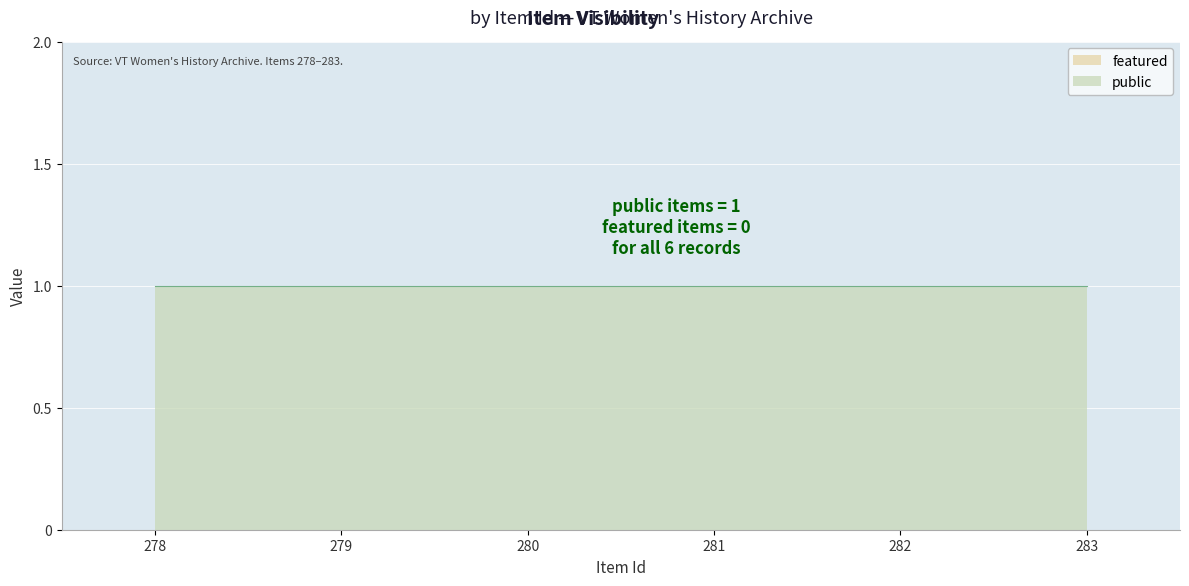

What is the value of the public point at the 4th from the left?

1